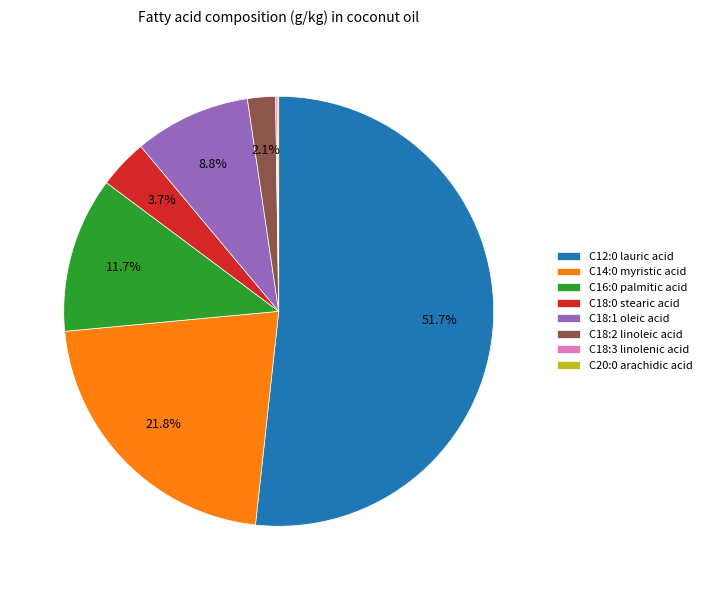

What is the ratio of the value at C14:0 myristic acid to the value at C18:2 linoleic acid?

10.4